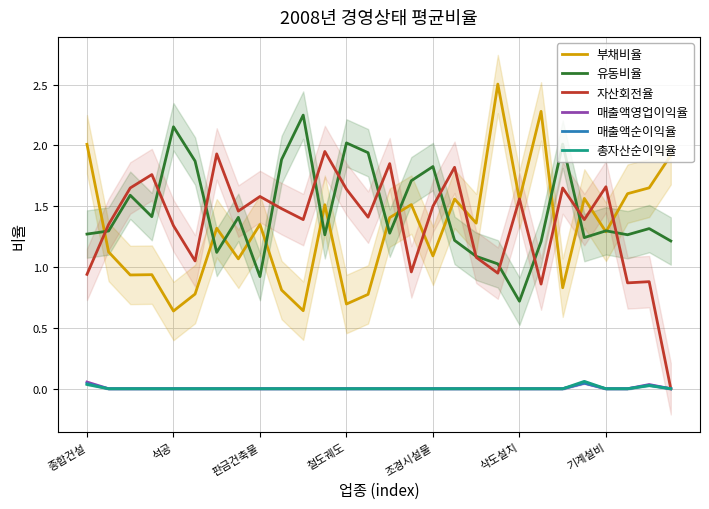

How many data points in 부채비율 are less than 1?

9